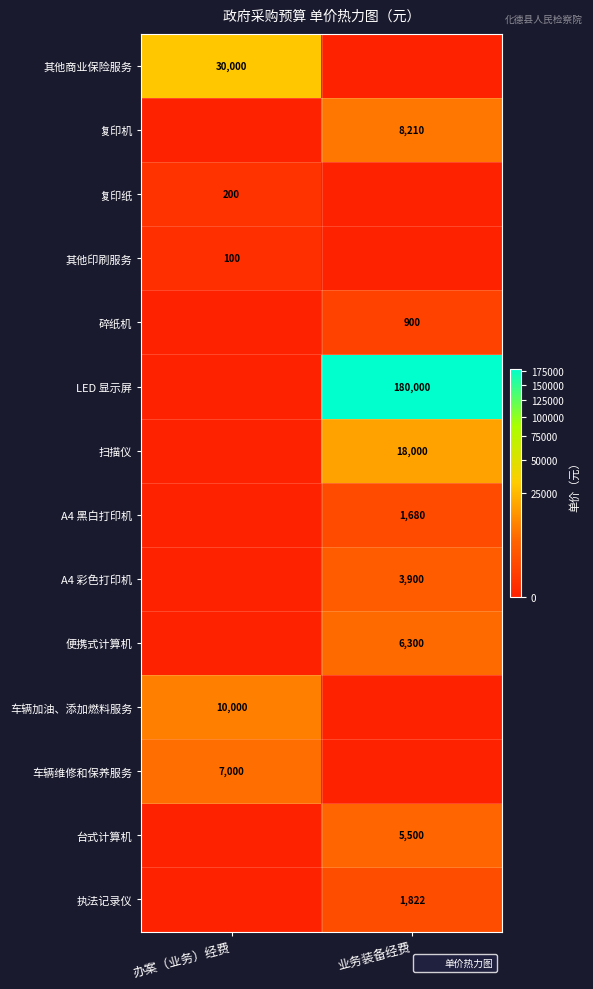

How many categories are shown in the chart?

2